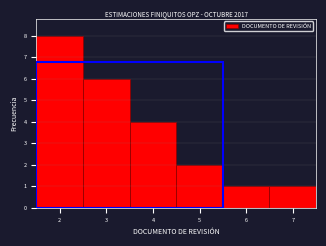

Reading left to right, transcribe this chart: for each bar, give the range it covers on the x-axis and its height. The values are not printed on the chart, so give them approximately, as read against the axis.

1.5 to 2.5: 8
2.5 to 3.5: 6
3.5 to 4.5: 4
4.5 to 5.5: 2
5.5 to 6.5: 1
6.5 to 7.5: 1